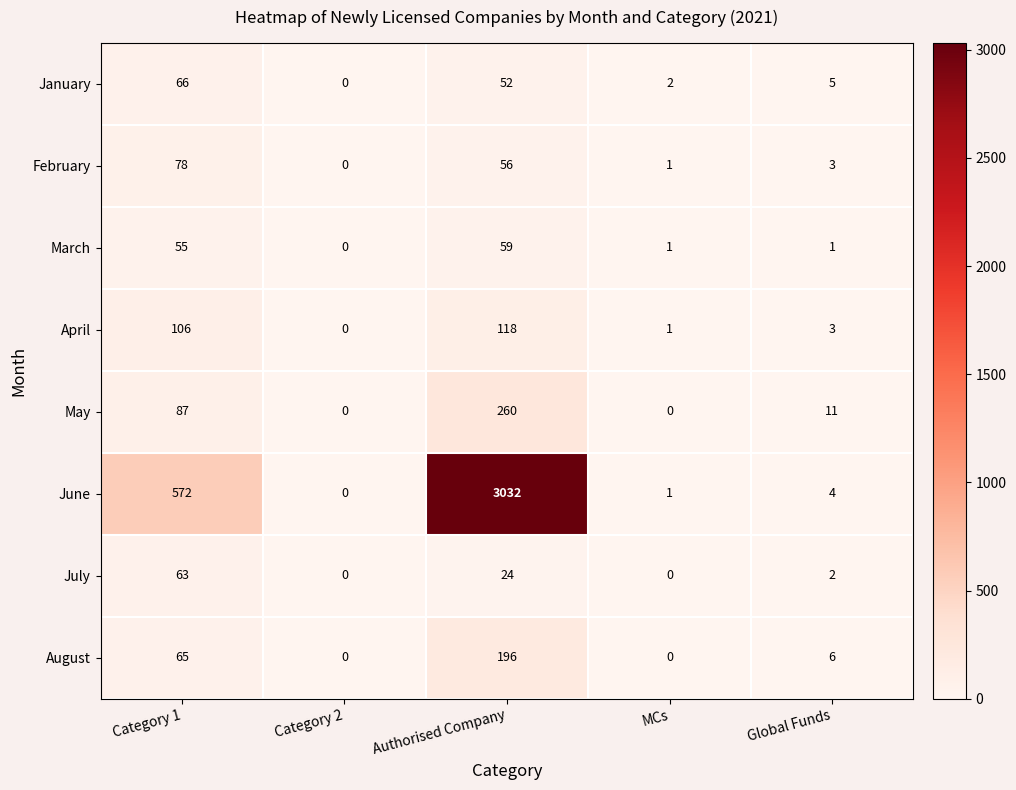

At which label is August closest to 98?

Category 1